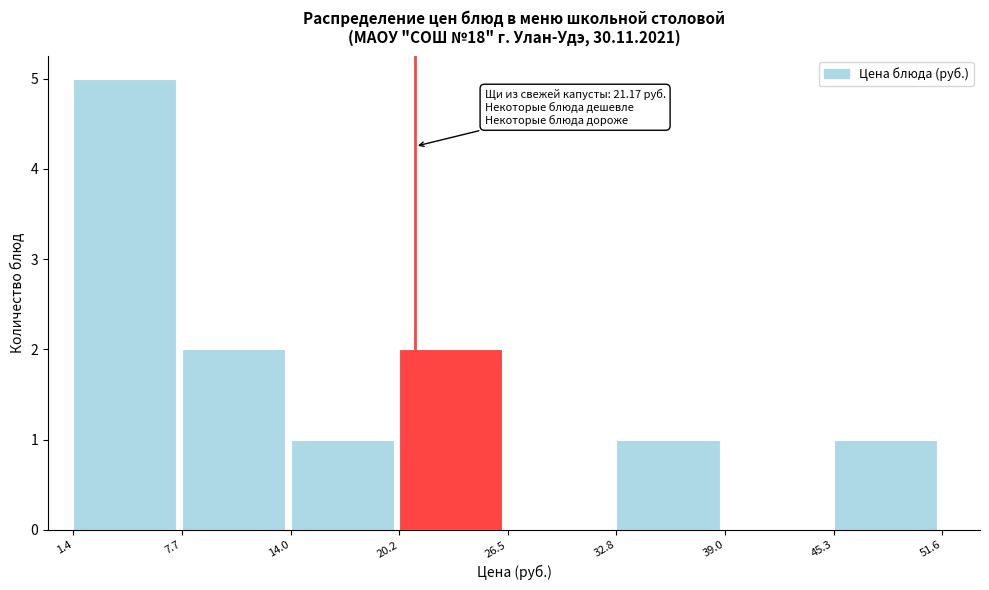

Over which range of the x-axis is the bar tallest?

1.4 to 7.7